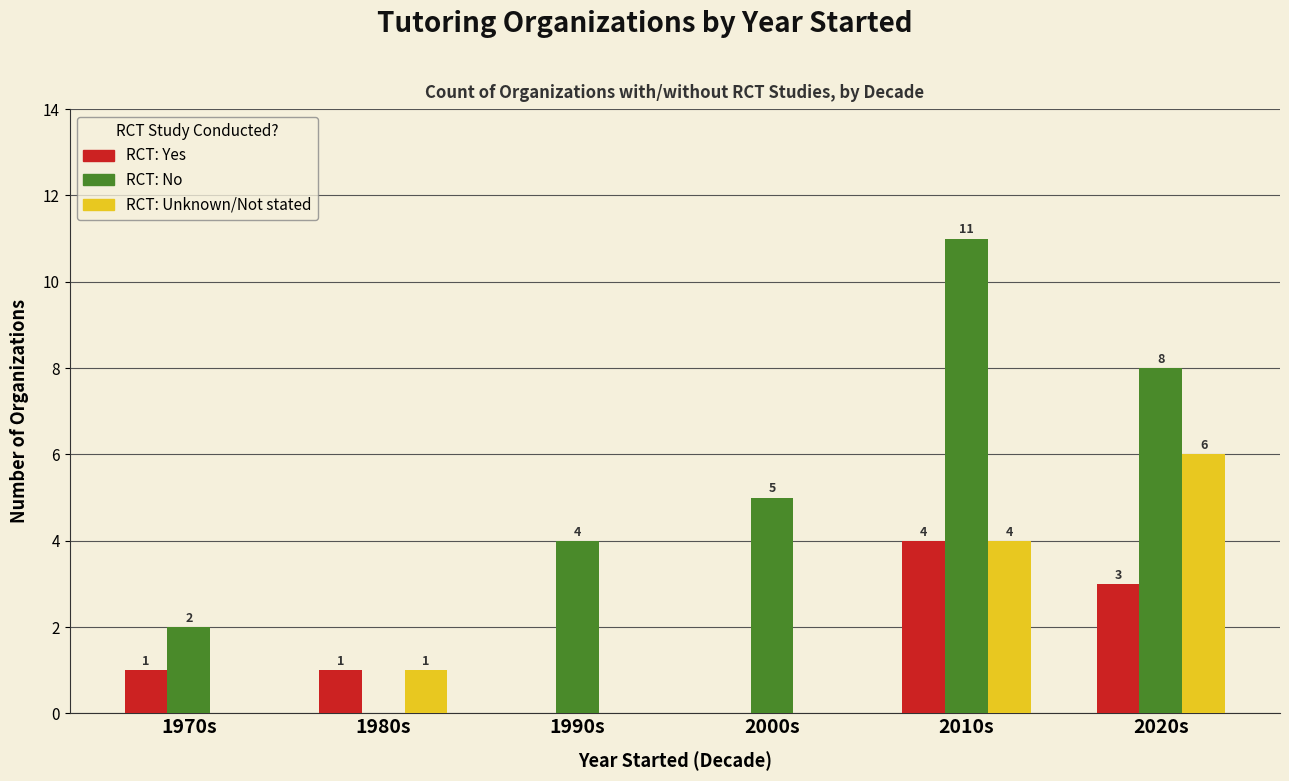

Which category has the highest value across all series?

2010s